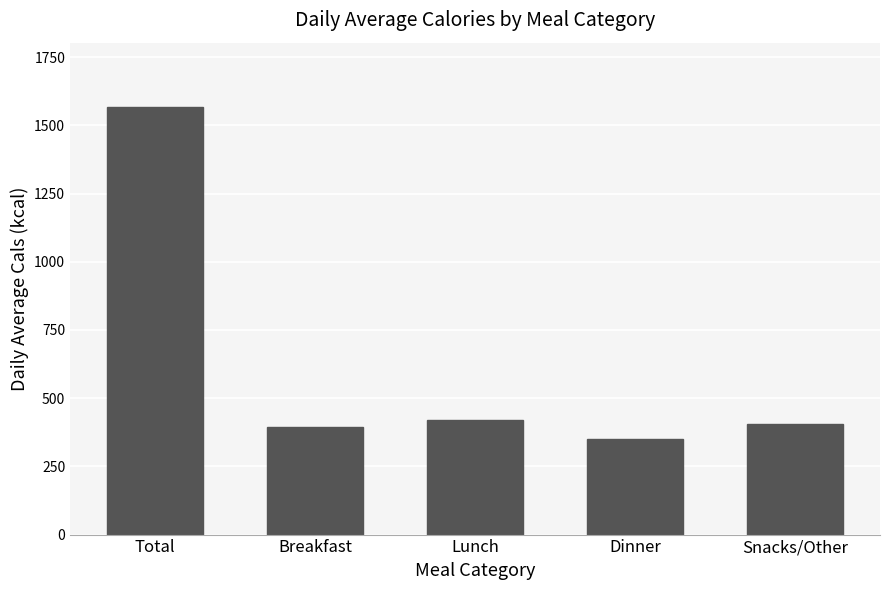

What is the approximate value at Dinner, to the nearest 10?

350